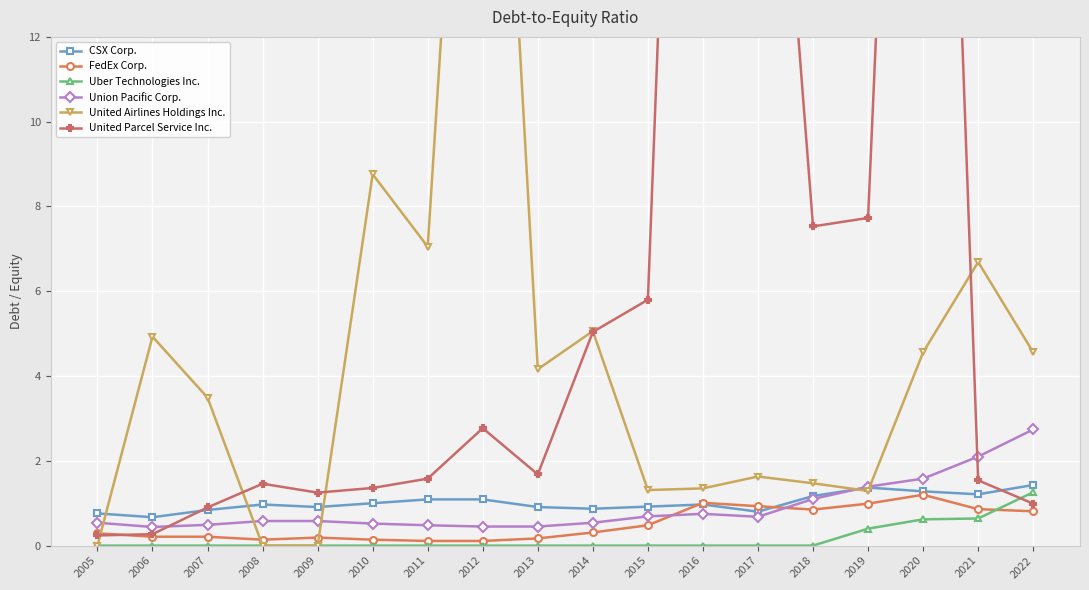

What is the average value of the Union Pacific Corp. series?

0.9